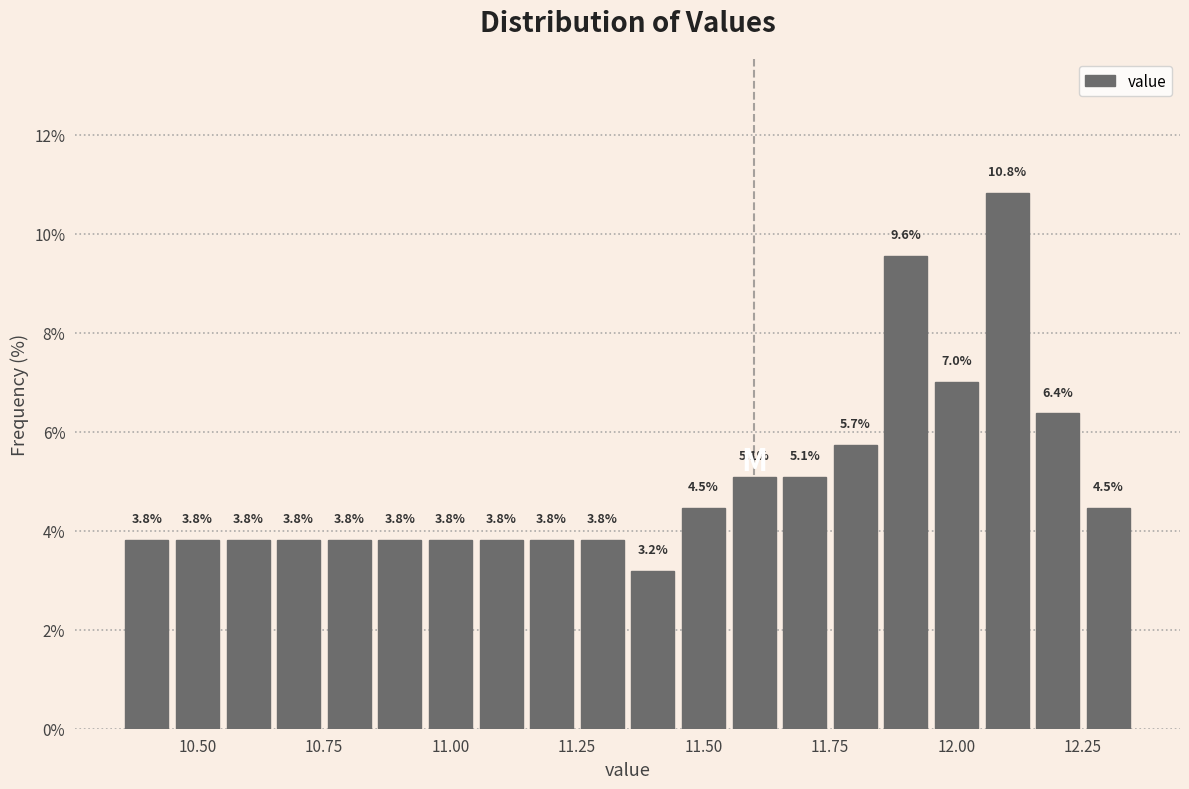

Read against the x-axis, roughly where is the centre of the tallest bar?

12.10